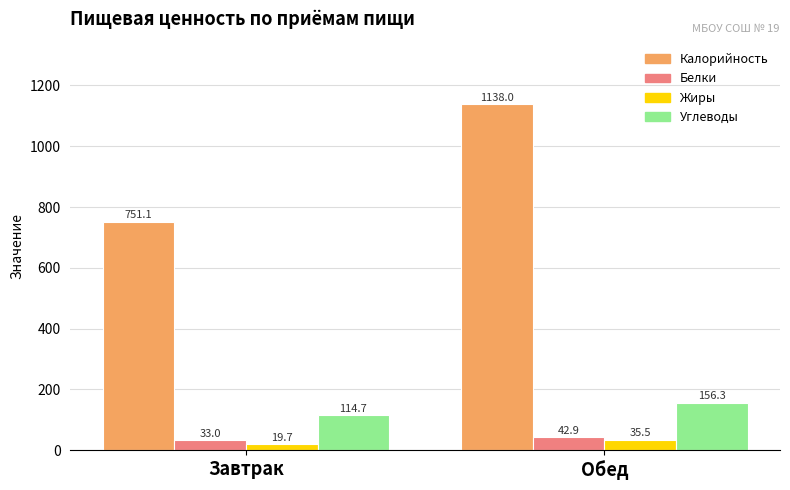

Reading right to left, transcribe all the data shown in this chart.

Калорийность: 1138.0	751.1
Белки: 42.9	33.0
Жиры: 35.5	19.7
Углеводы: 156.3	114.7